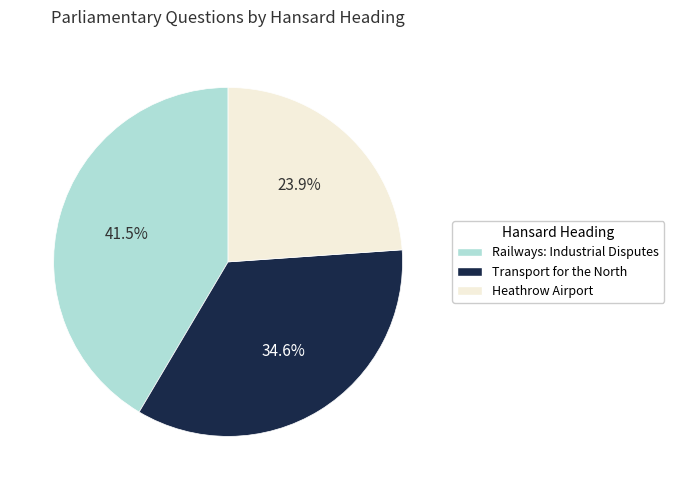

What is the largest slice in the pie chart?

Railways: Industrial Disputes